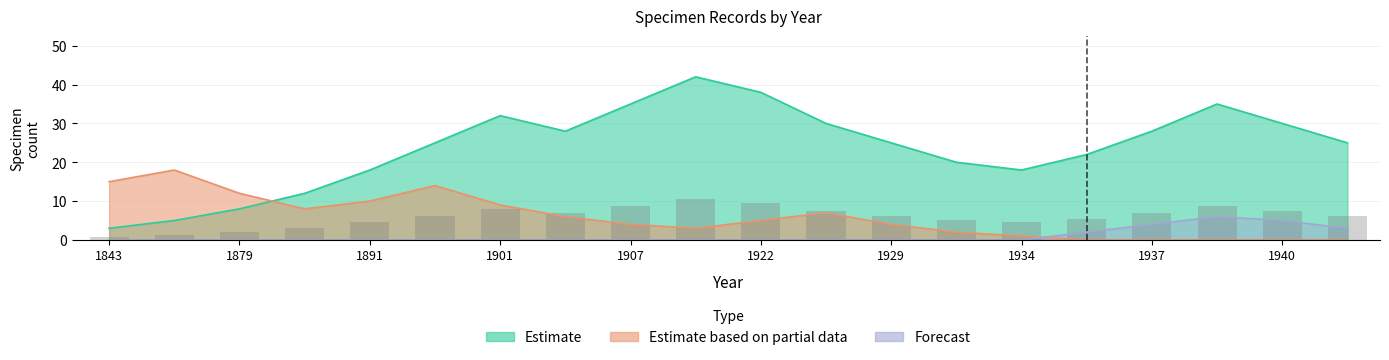

At which category is the sum across all series the highest?

1908